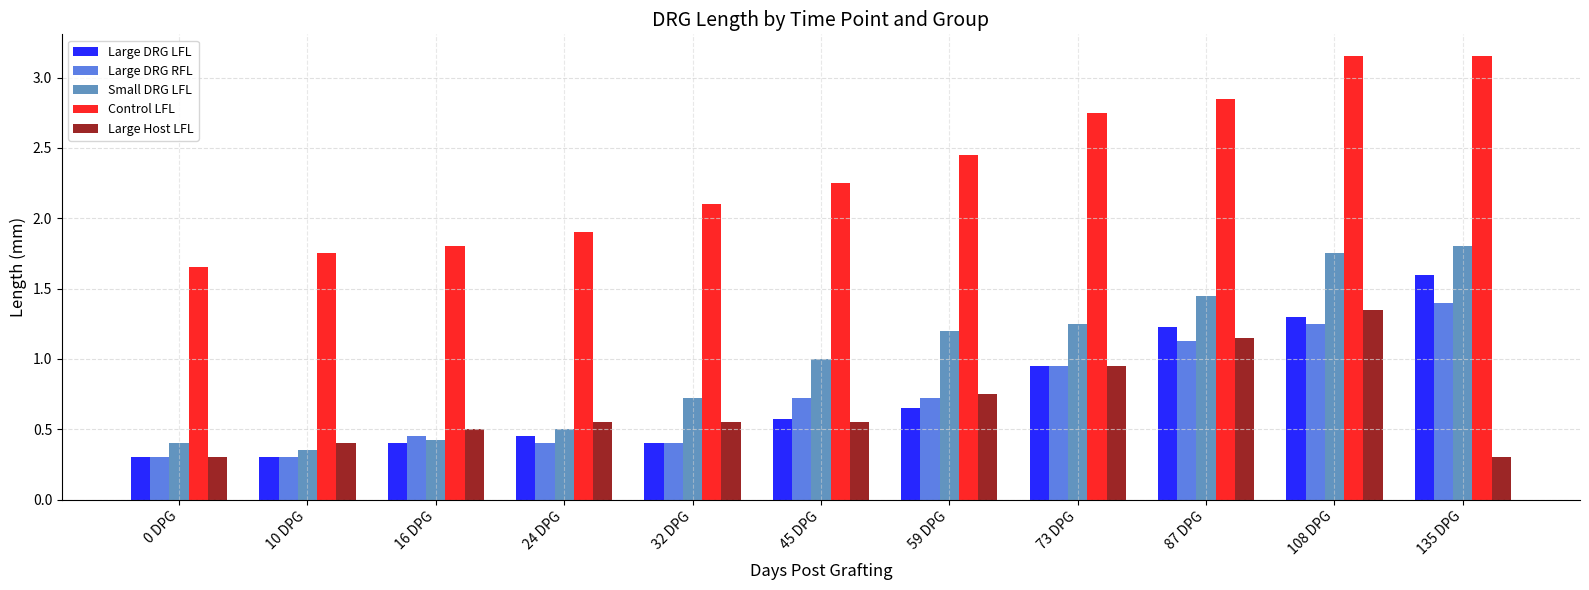

What position from the right is 24 DPG?

8